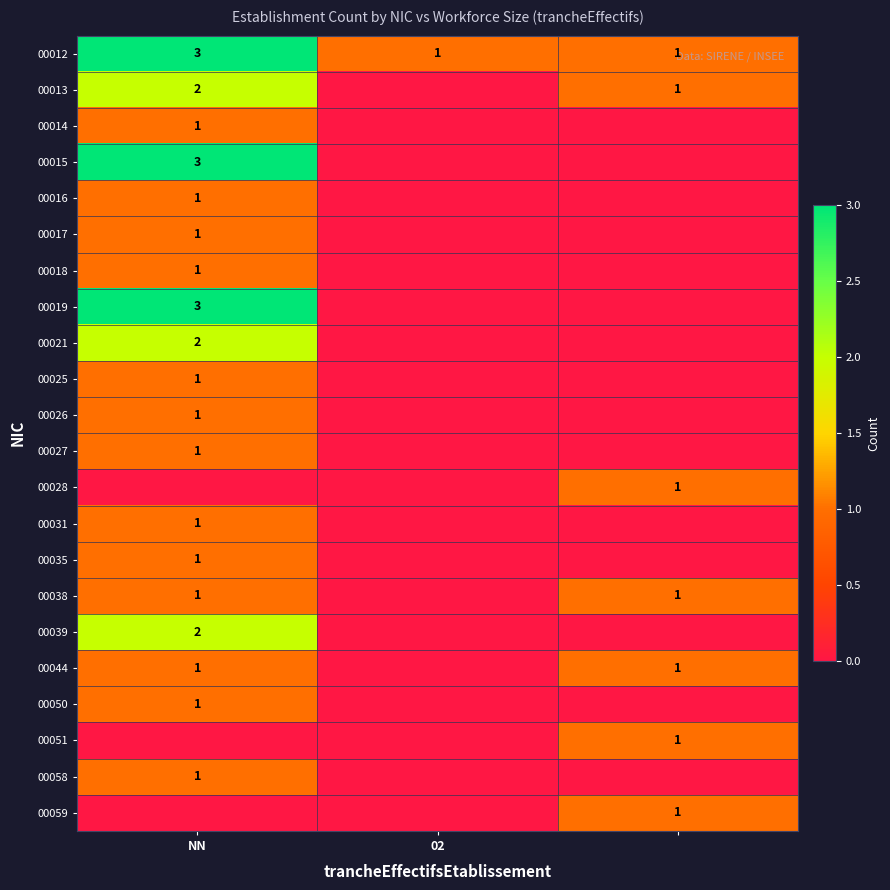

The 00012 series shows 0 at 02. True or false?

False